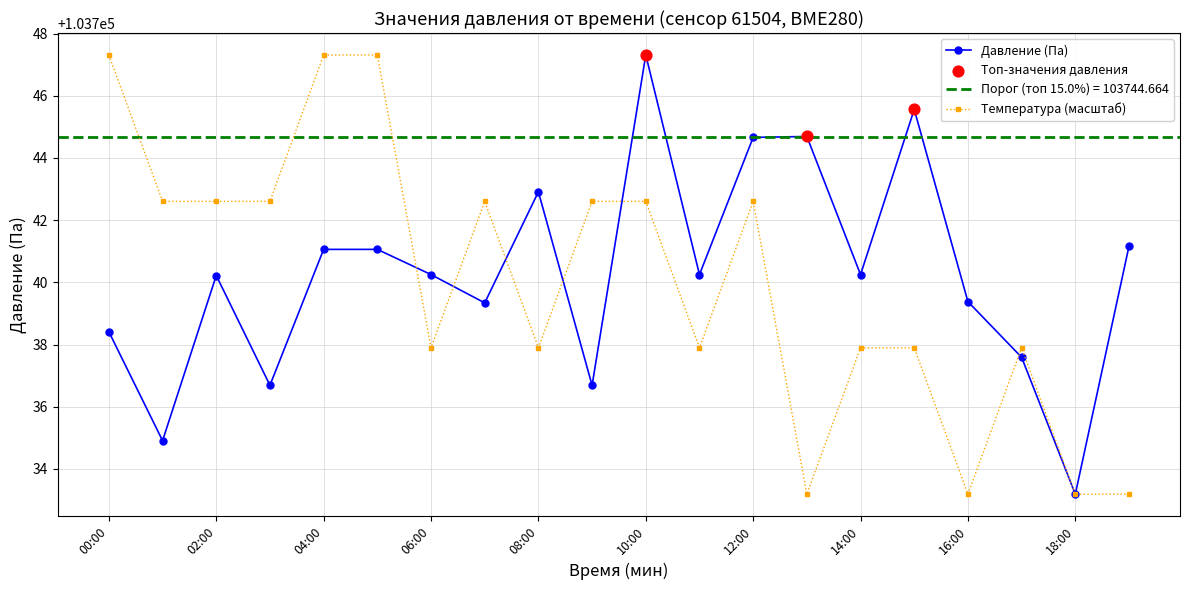

At which category is the sum across all series the highest?

10:00